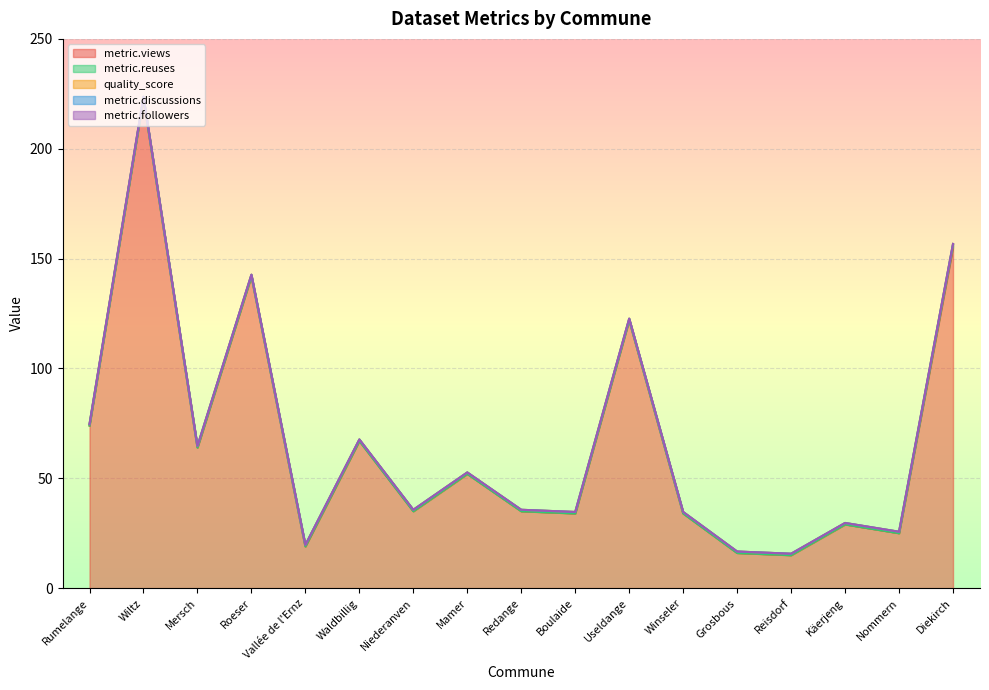

Reading left to right, transcribe all the data shown in this chart.

metric.views: 74.0	223.0	64.0	142.0	19.0	67.0	35.0	52.0	35.0	34.0	122.0	34.0	16.0	15.0	29.0	25.0	155.0
metric.reuses: 0.0	0.0	0.0	0.0	0.0	0.0	0.0	0.0	0.0	0.0	0.0	0.0	0.0	0.0	0.0	0.0	1.0
quality_score: 0.7	0.7	0.7	0.7	0.7	0.7	0.7	0.7	0.7	0.7	0.7	0.7	0.7	0.7	0.7	0.7	0.7
metric.discussions: 0.0	0.0	0.0	0.0	0.0	0.0	0.0	0.0	0.0	0.0	0.0	0.0	0.0	0.0	0.0	0.0	0.0
metric.followers: 0.0	0.0	0.0	0.0	0.0	0.0	0.0	0.0	0.0	0.0	0.0	0.0	0.0	0.0	0.0	0.0	0.0